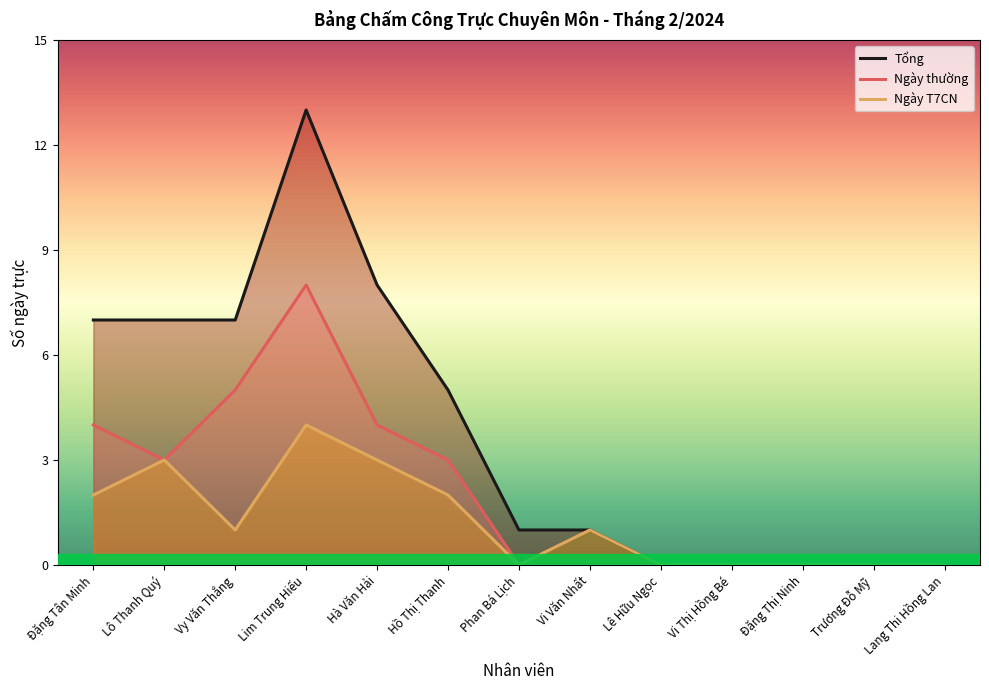

Rank the categories by Ngày thường value from lowest to highest.

Phan Bá Lịch, Vi Văn Nhất, Lê Hữu Ngọc, Vi Thị Hồng Bé, Đặng Thị Ninh, Trương Đỗ Mỹ, Lang Thi Hồng Lan, Lô Thanh Quý, Hồ Thị Thanh, Đặng Tân Minh, Hà Văn Hải, Vy Văn Thắng, Lim Trung Hiếu